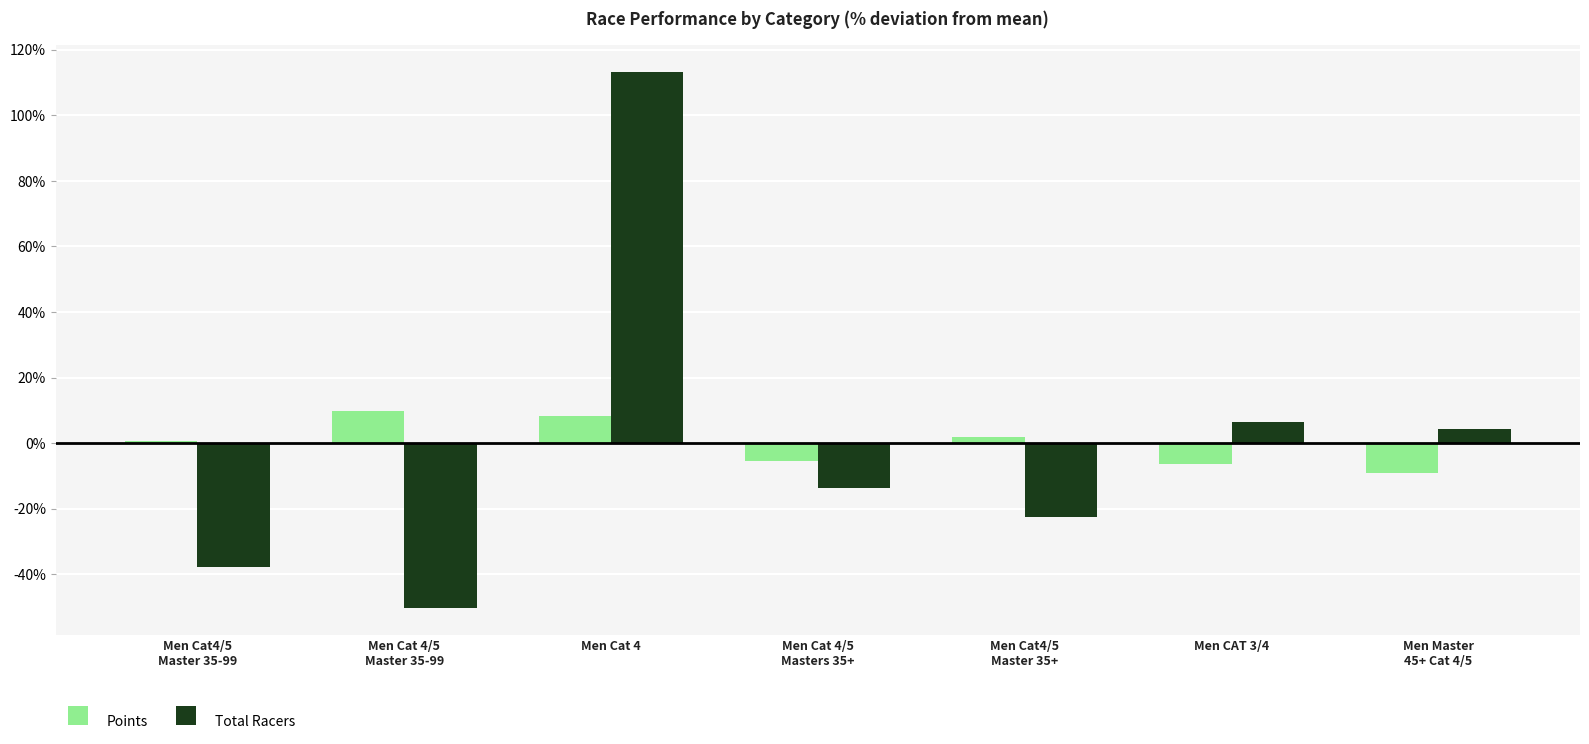

Reading left to right, what are all the values shown in this chart?

Points: 0.6	9.7	8.4	-5.3	1.9	-6.2	-9.0
Total Racers: -37.6	-50.3	113.2	-13.5	-22.6	6.6	4.2